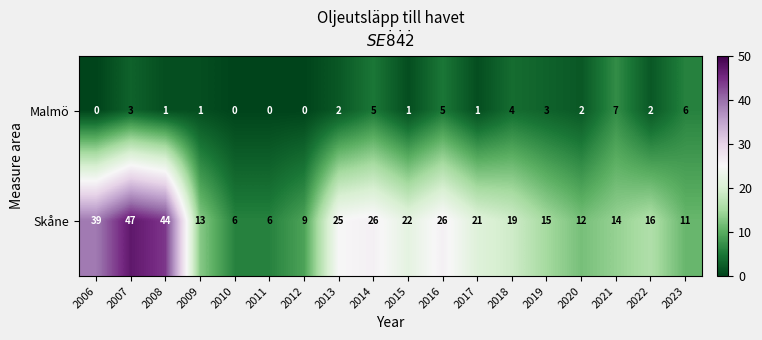

What is the total value across all series at 2021?

21